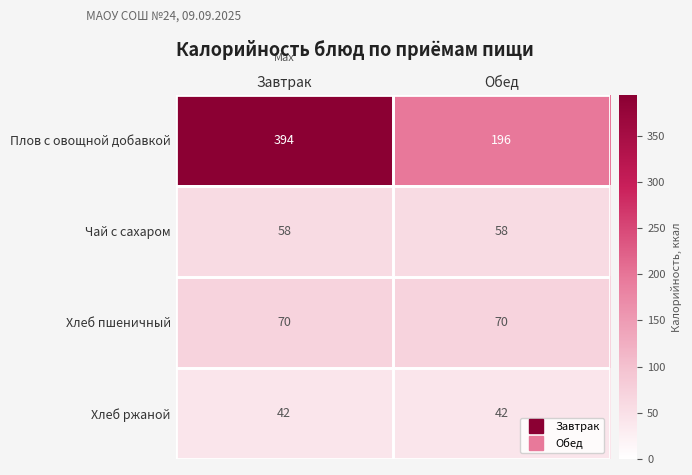

What is the difference between the Плов с овощной добавкой values at Обед and Завтрак?

198